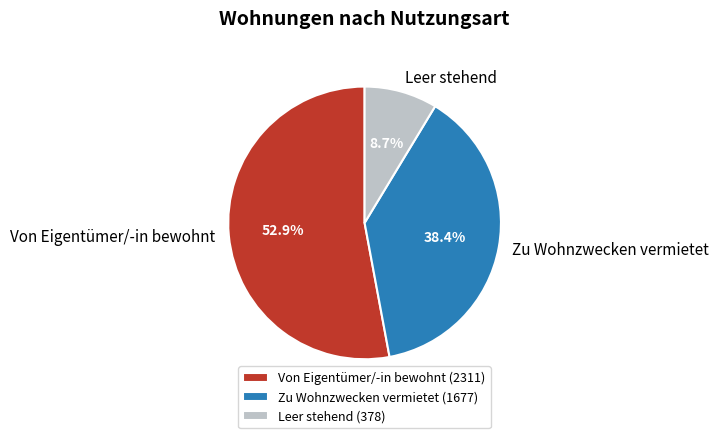

How much of the chart is everything except Zu Wohnzwecken vermietet?

61.6%